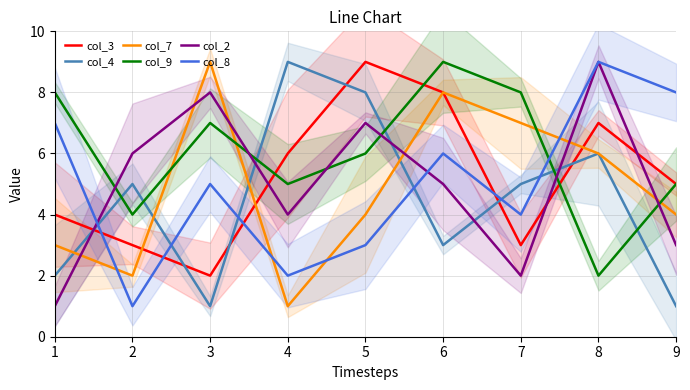

What is the greatest value displayed?

9